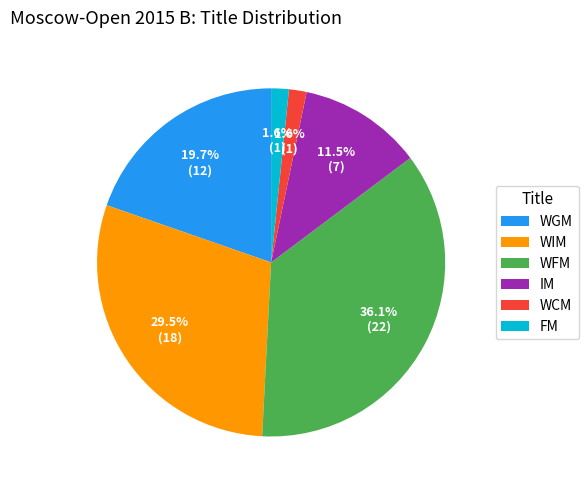

True or false: FM accounts for 9% of the total.

False